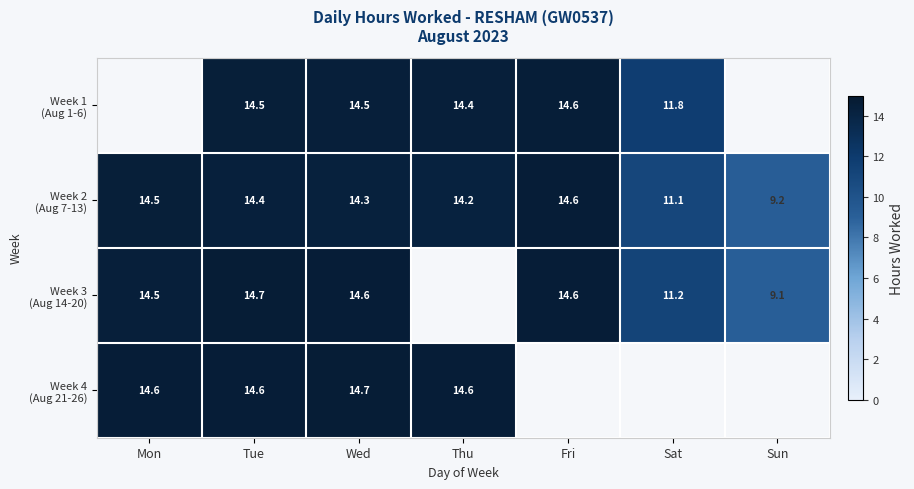

What is the difference between the second highest and second lowest values in the Week 3 (Aug 14-20) series?

3.4